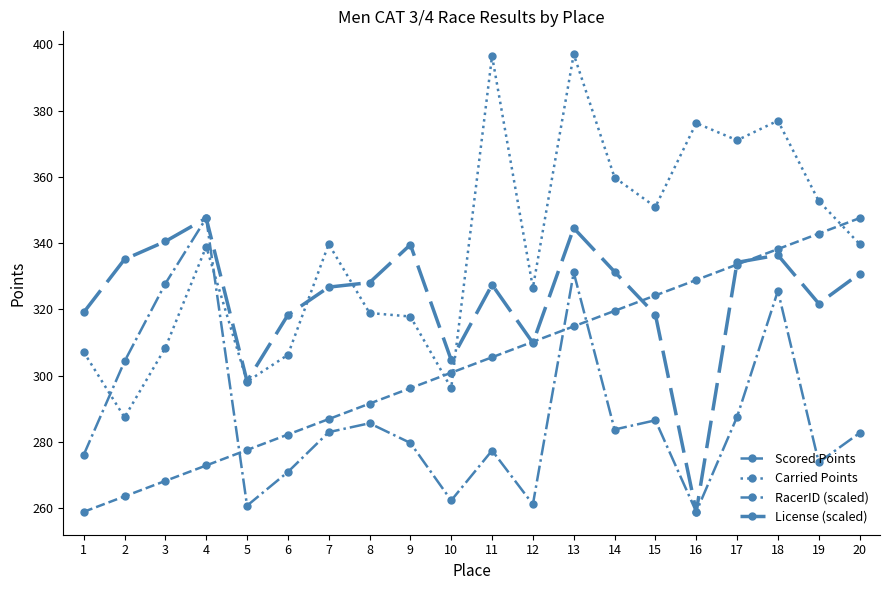

How many lines are shown in the chart?

4